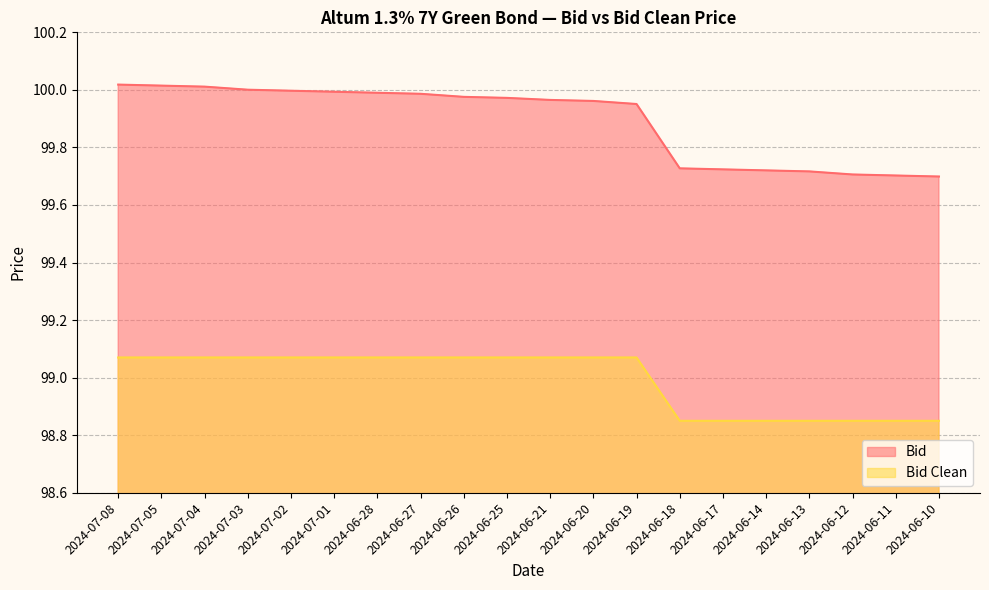

What is the value of the Bid point at the 13th from the left?

100.0